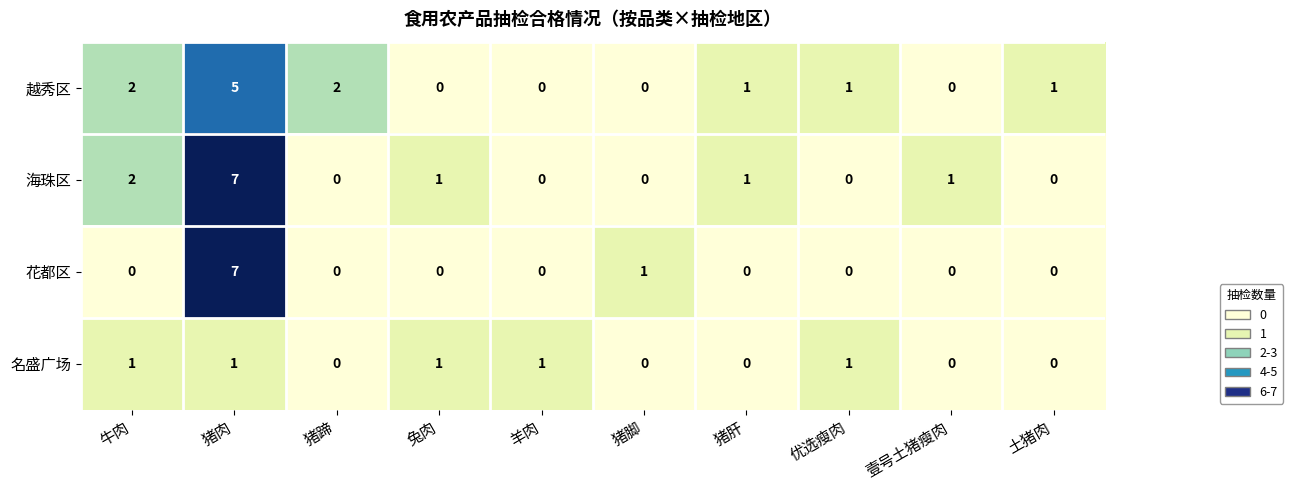

True or false: 名盛广场 has a value of 0 at 土猪肉.

True